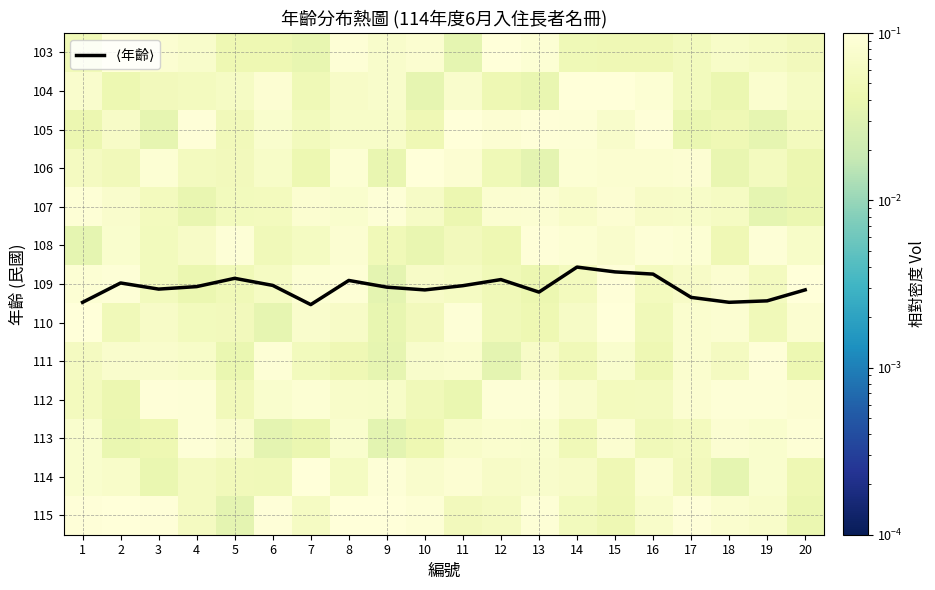

Which category has the highest value across all series?

7